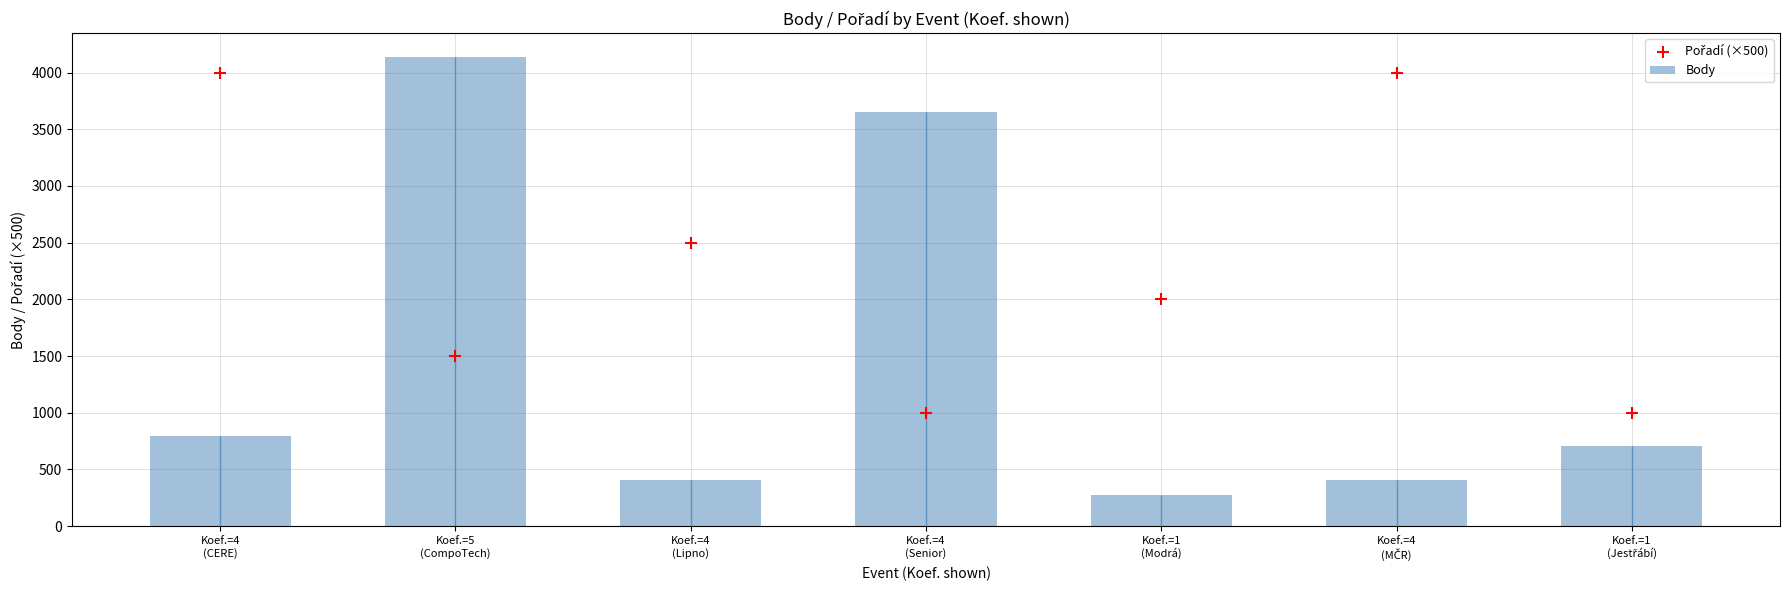

What is the total value across all series at Koef.=4
(Senior)?

4656